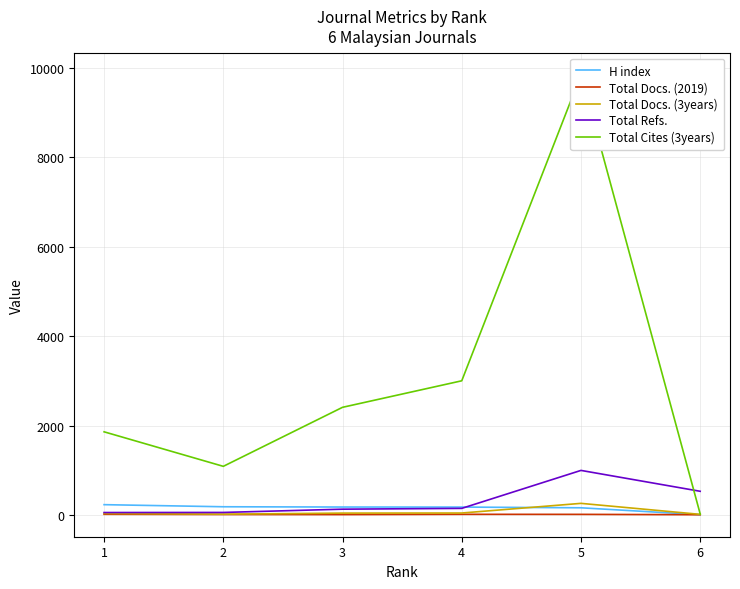

Does the chart have visible grid lines?

Yes